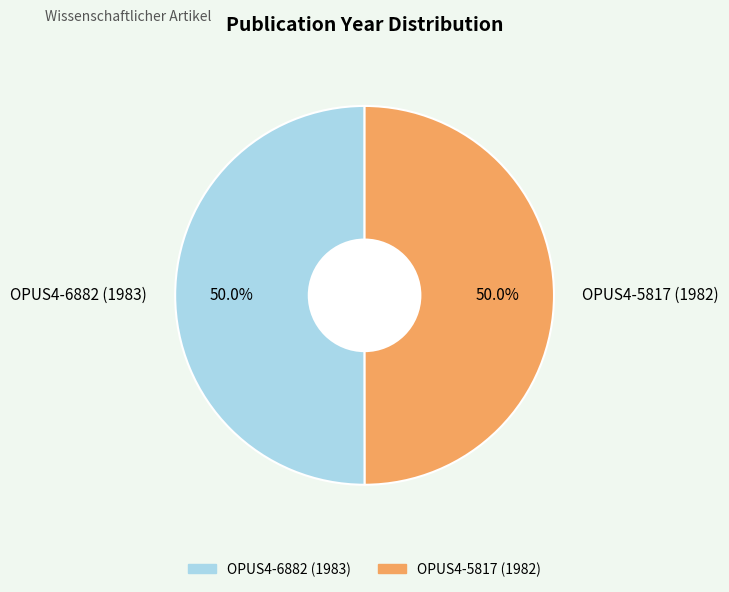

What is the ratio of the value at OPUS4-6882 (1983) to the value at OPUS4-5817 (1982)?

1.0